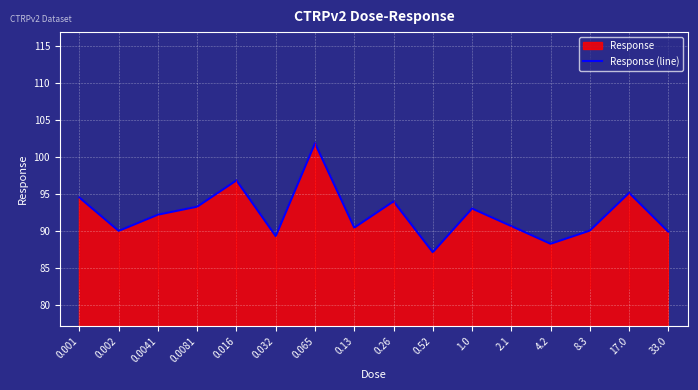

What is the value of the 5th point from the left?

96.9